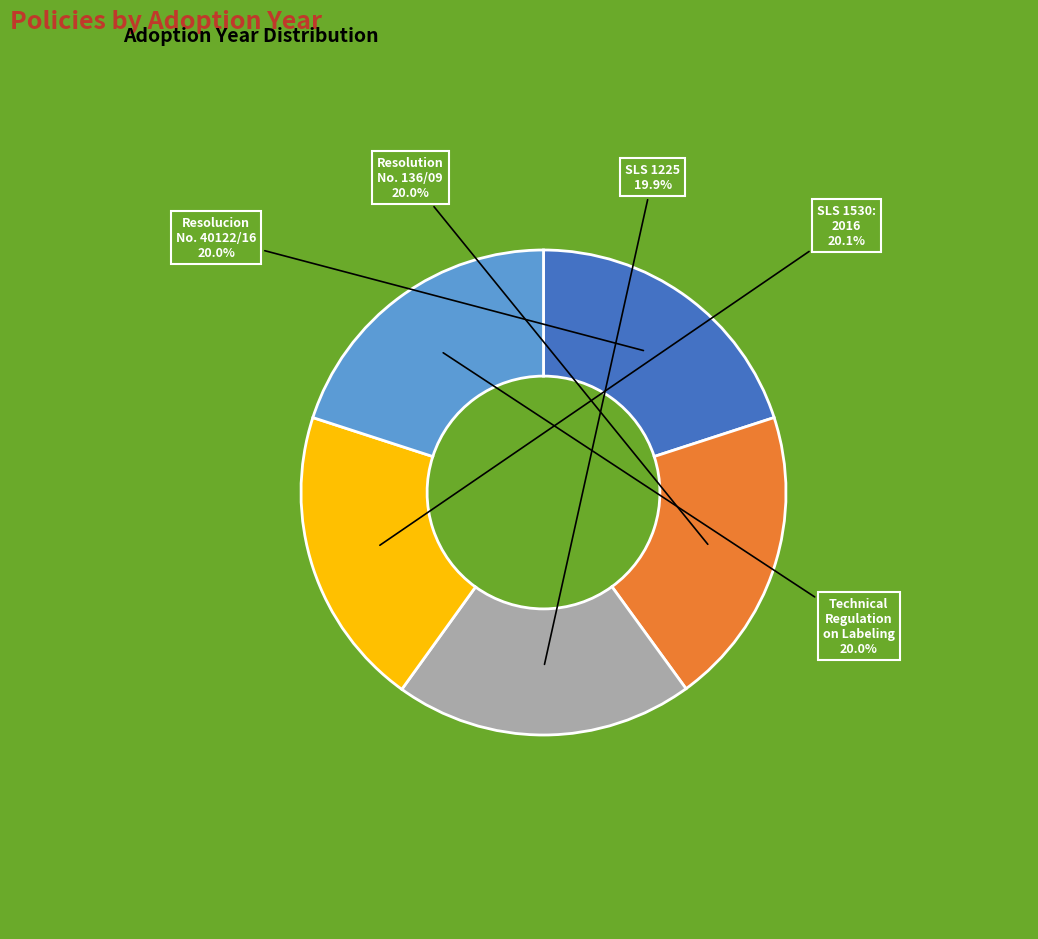

Is there any slice that represents more than half of the pie?

No